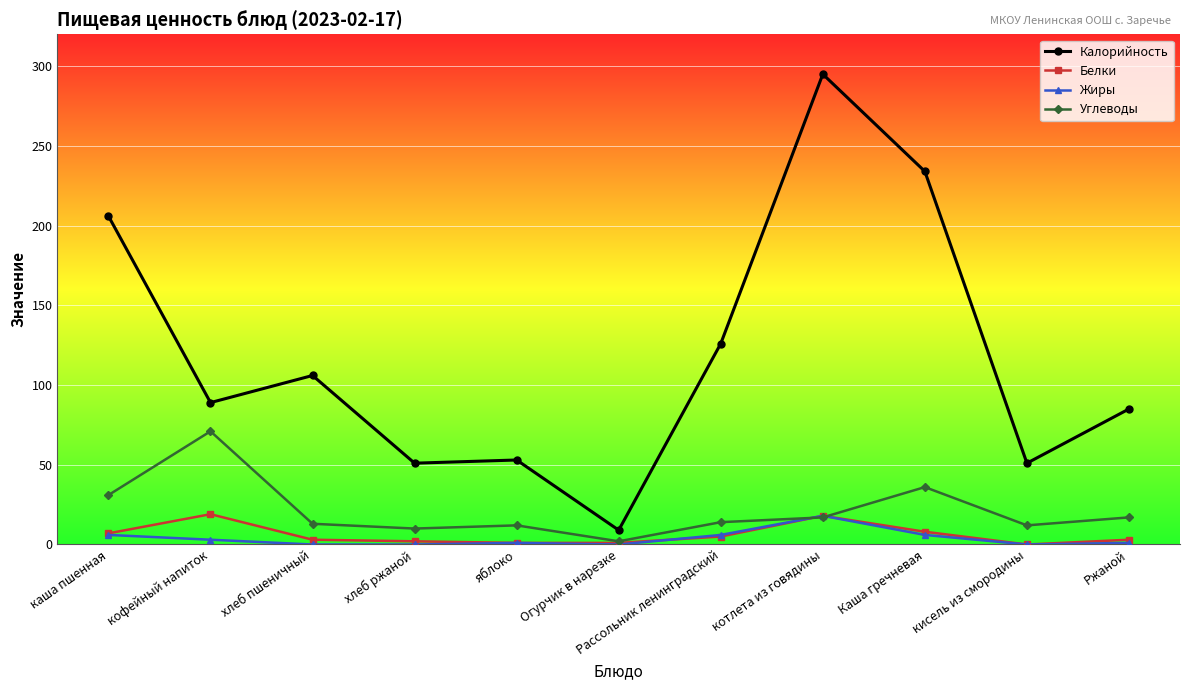

What position from the left is котлета из говядины?

8